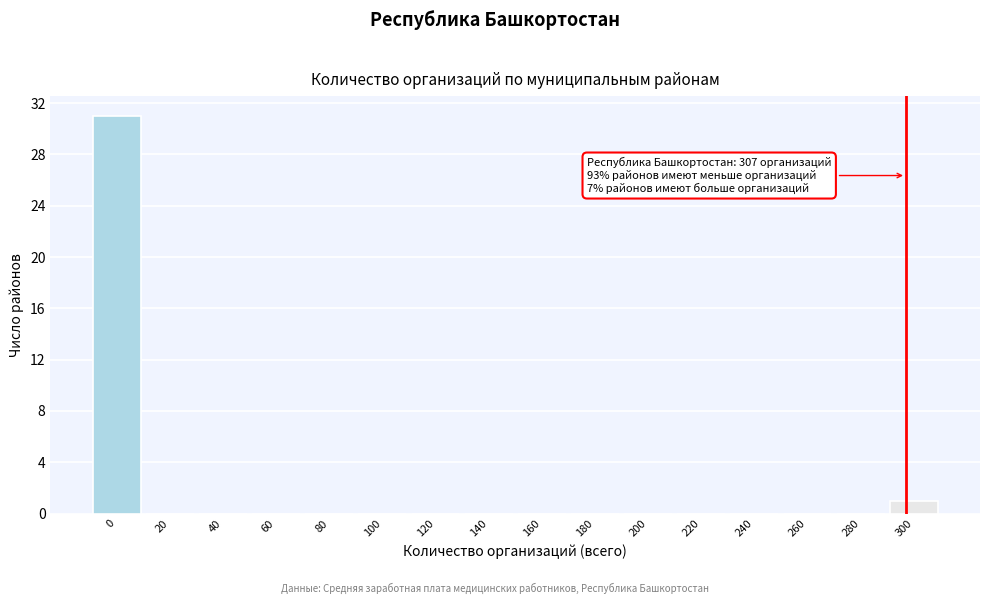

Reading right to left, transcribe all the data shown in this chart.

300=1	280=0	260=0	240=0	220=0	200=0	180=0	160=0	140=0	120=0	100=0	80=0	60=0	40=0	20=0	0=31